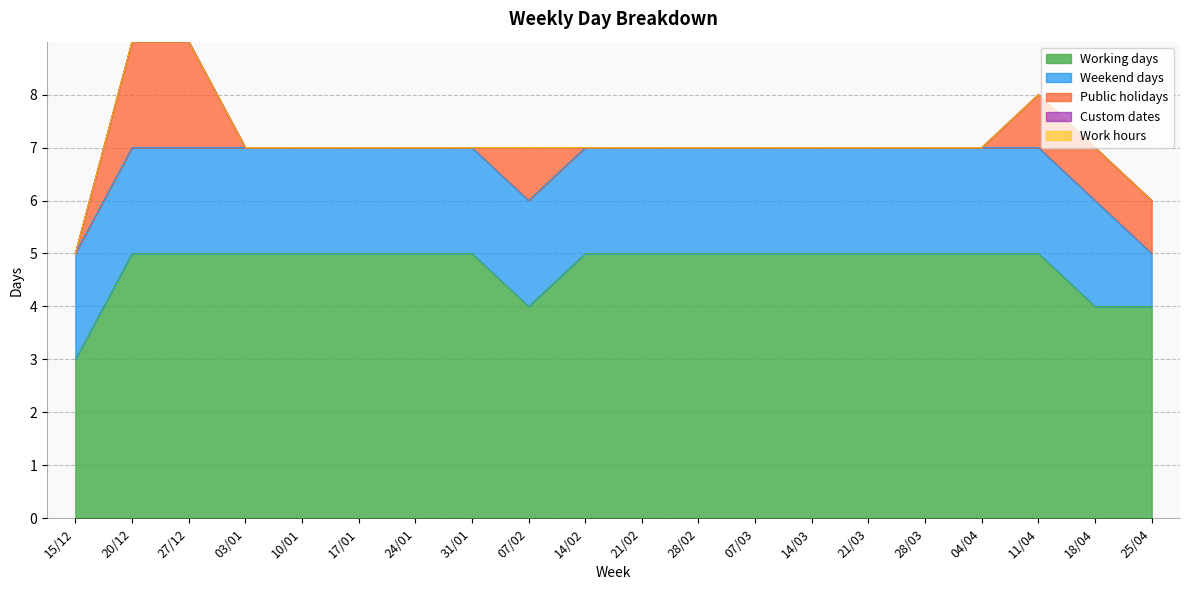

Read the Weekend days value at 28/02.

2